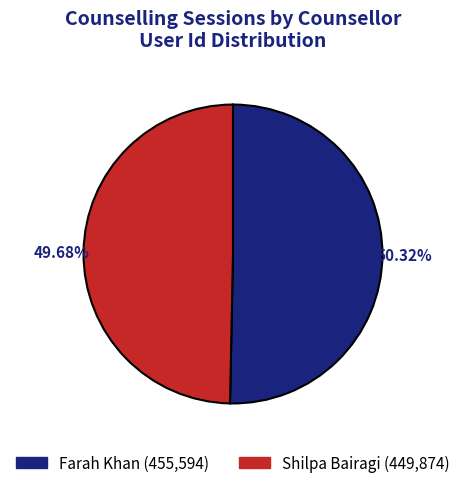

Which category has the smallest portion of the pie?

Shilpa Bairagi